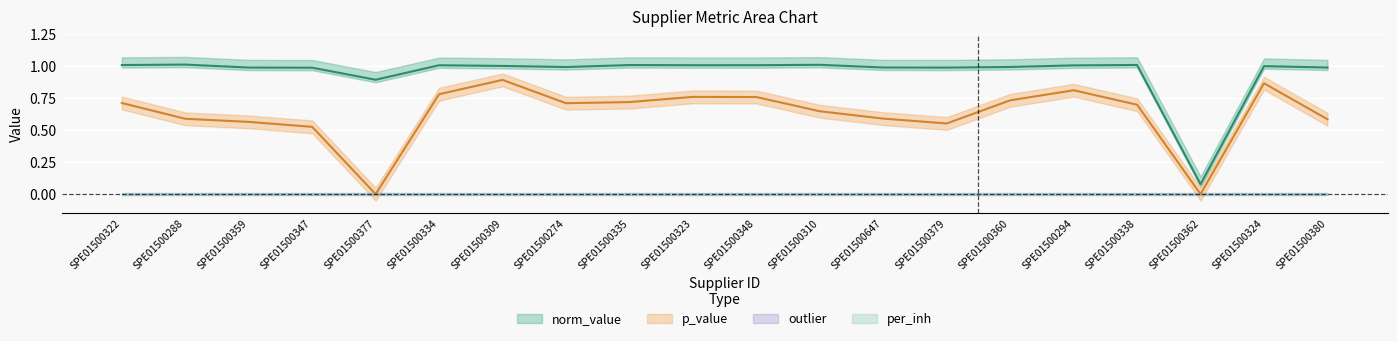

What is the label of the 19th point from the right?

SPE01500288